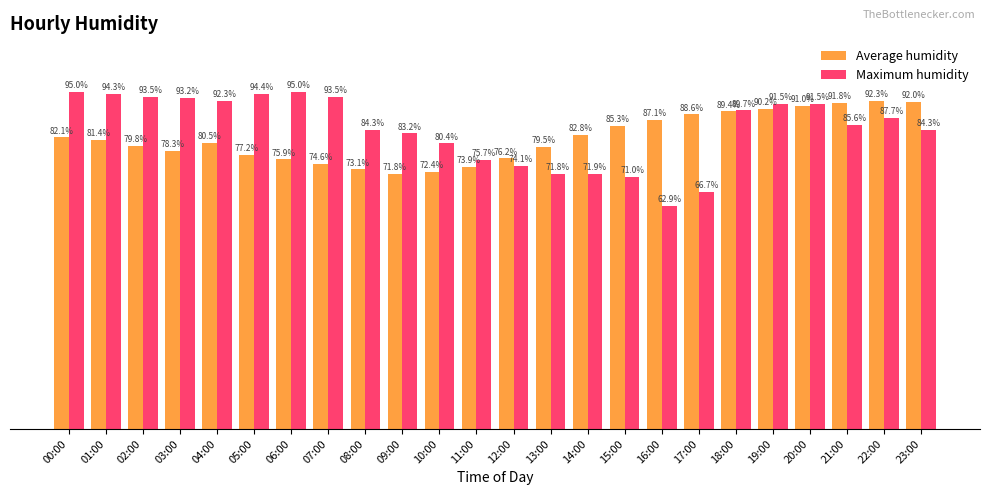

Which category has the lowest value in the Average humidity series?

09:00